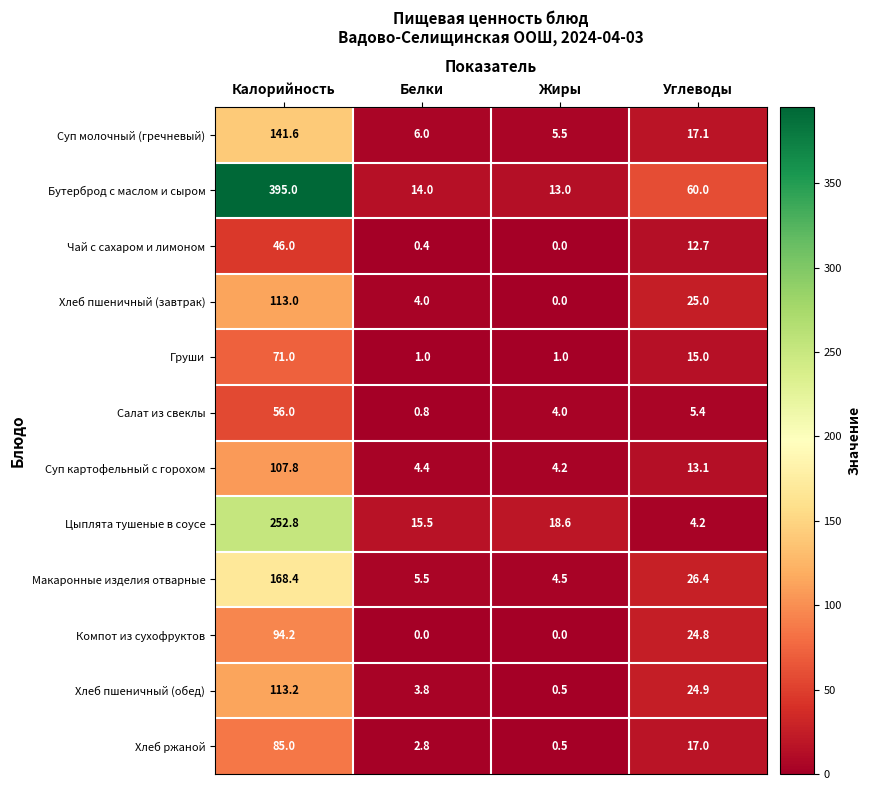

What is the difference between the second highest and second lowest values in the Бутерброд с маслом и сыром series?

46.0